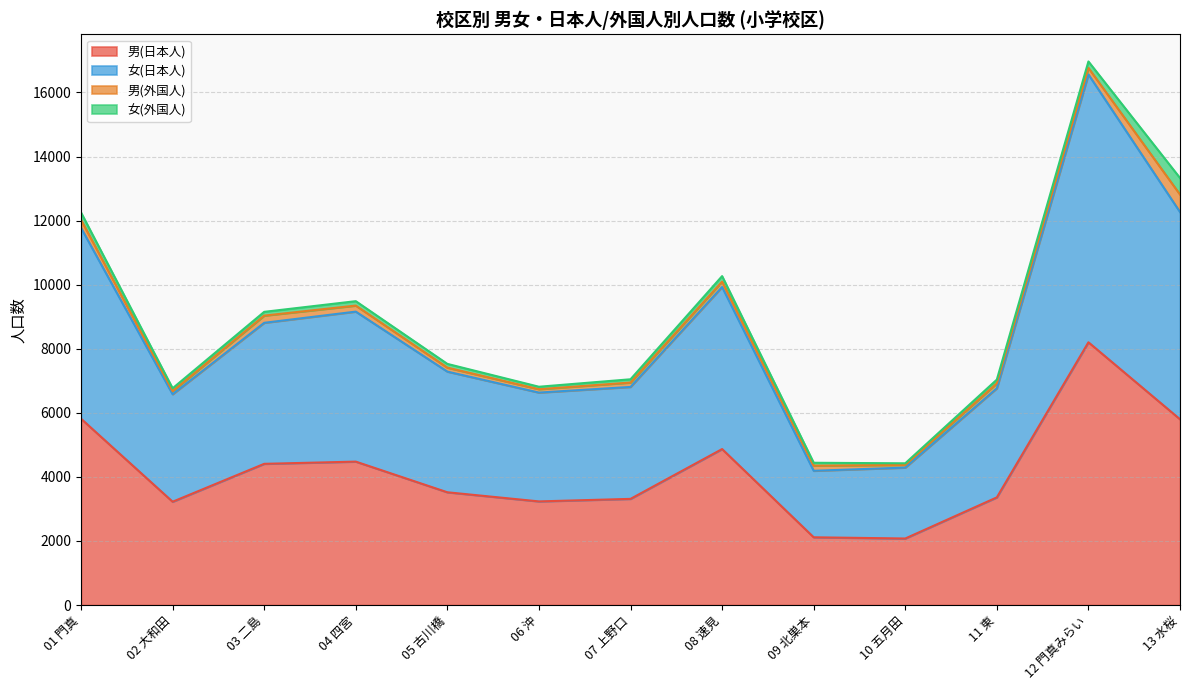

What is the value of the 女(日本人) point at the 1st from the left?

12022